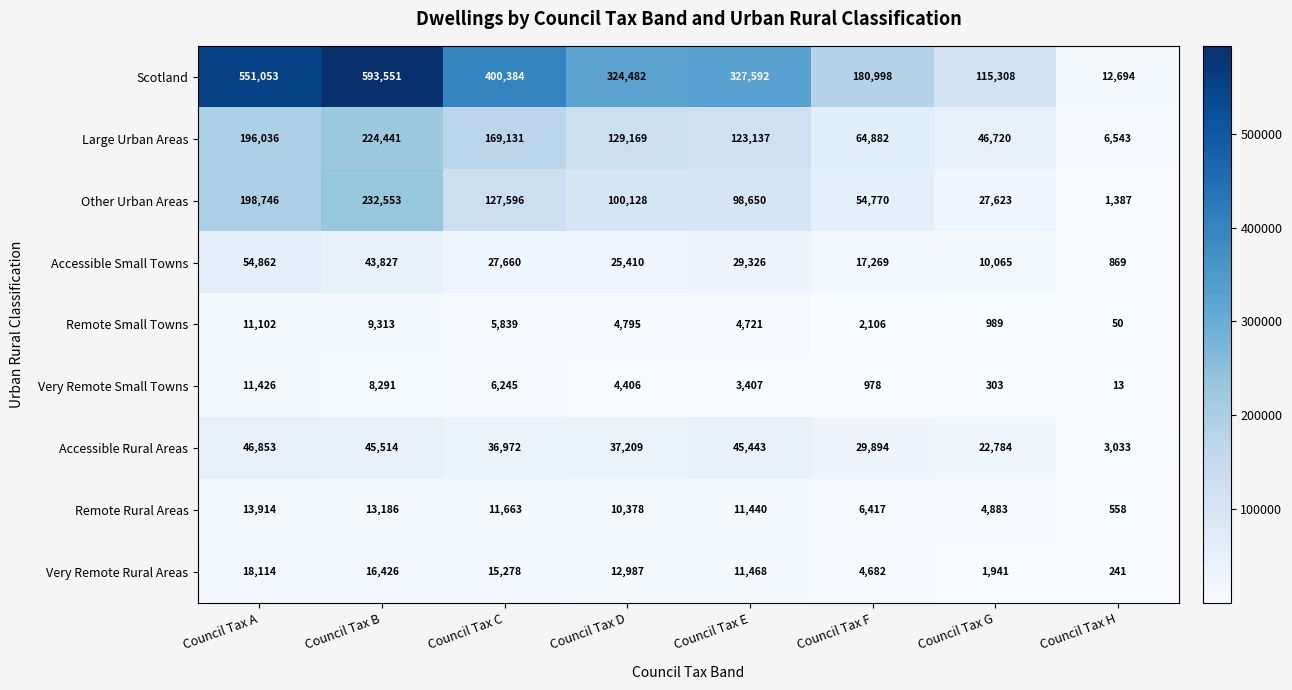

Which series has the largest range (max minus min)?

Scotland